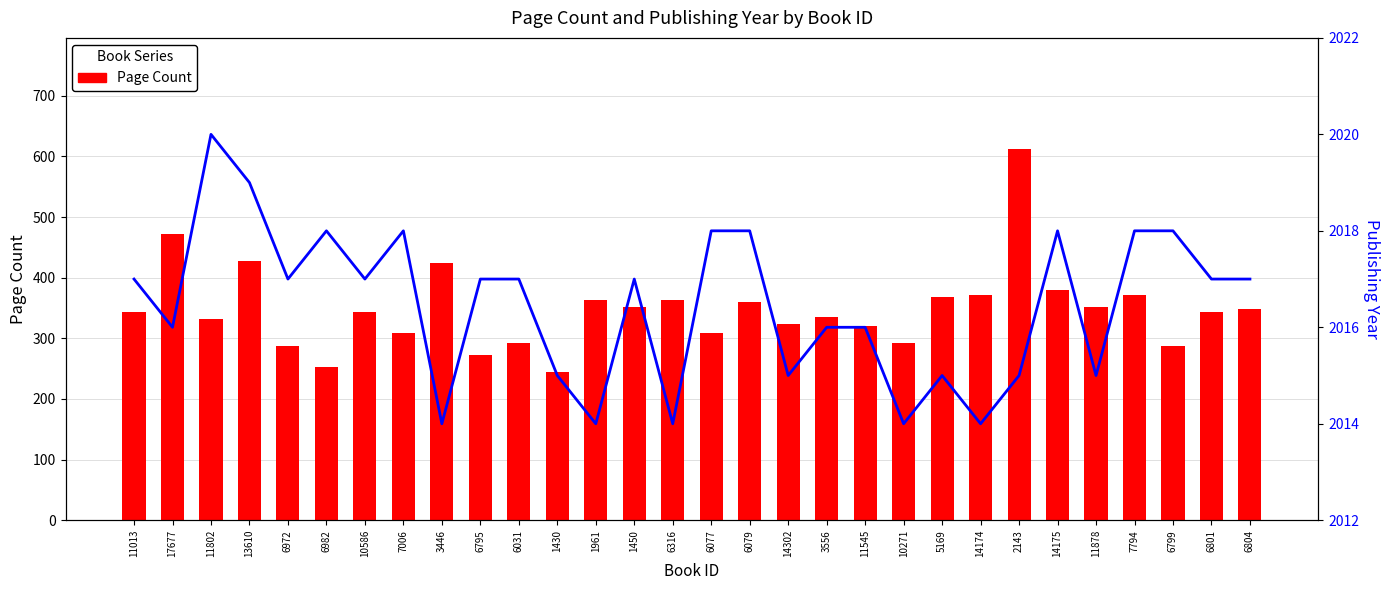

The Page Count series shows 173 at 11545. True or false?

False